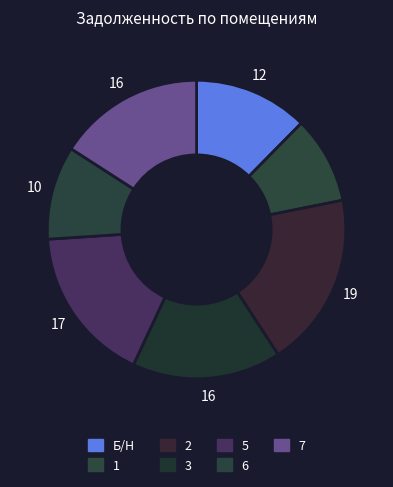

Is there any slice that represents more than half of the pie?

No